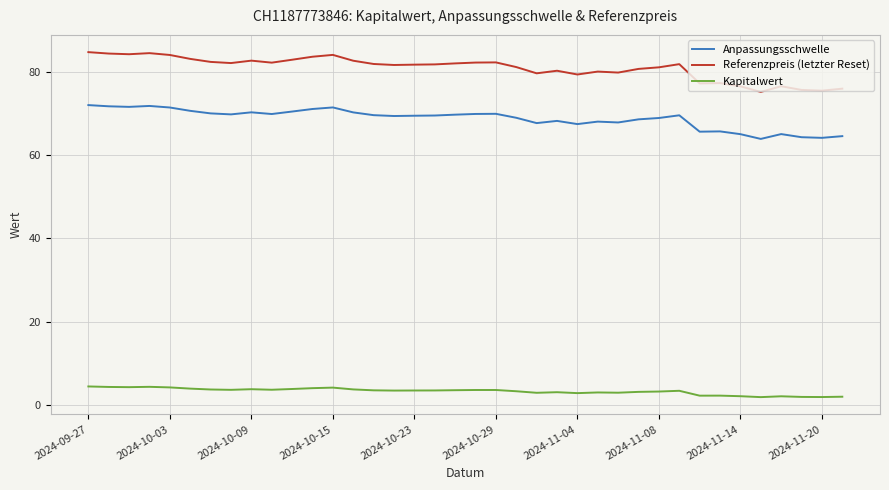

True or false: Referenzpreis (letzter Reset) and Kapitalwert intersect in this chart.

False